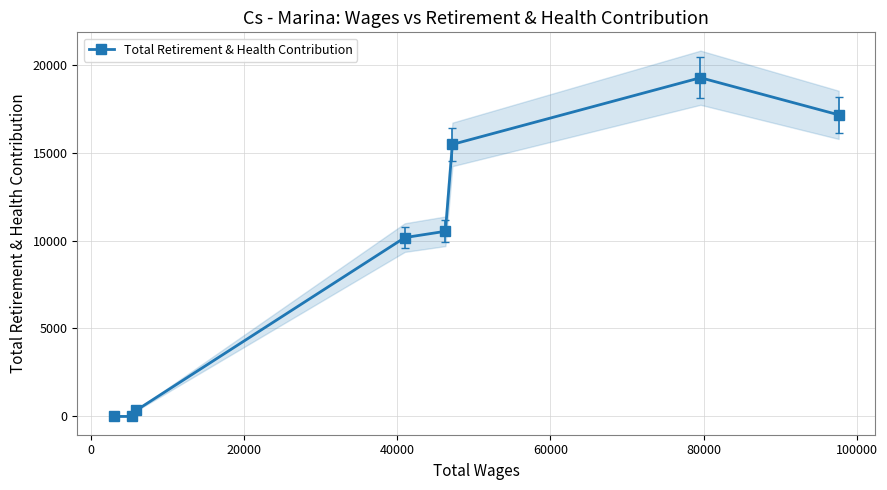

How many lines are shown in the chart?

1